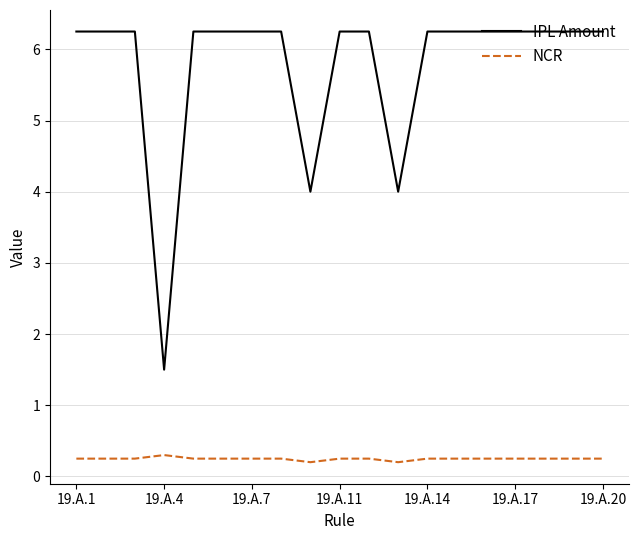

Rank the series by their maximum value, from lowest to highest.

NCR, IPL Amount